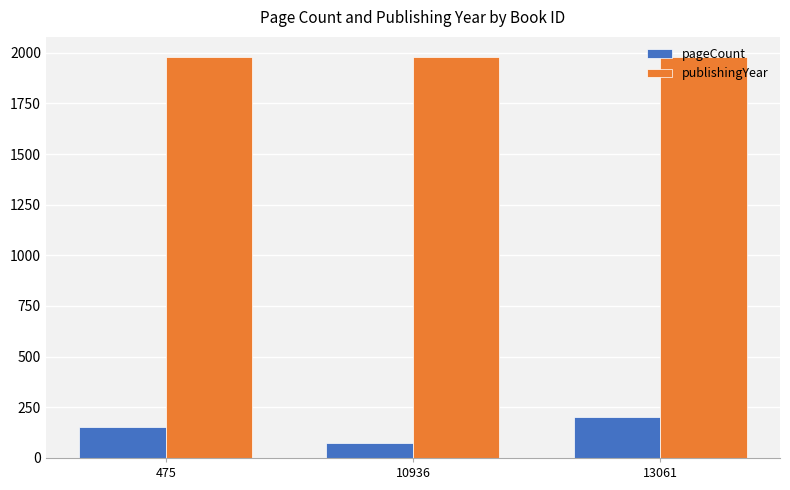

Reading left to right, what are all the values shown in this chart?

pageCount: 475=152	10936=76	13061=204
publishingYear: 475=1979	10936=1979	13061=1979